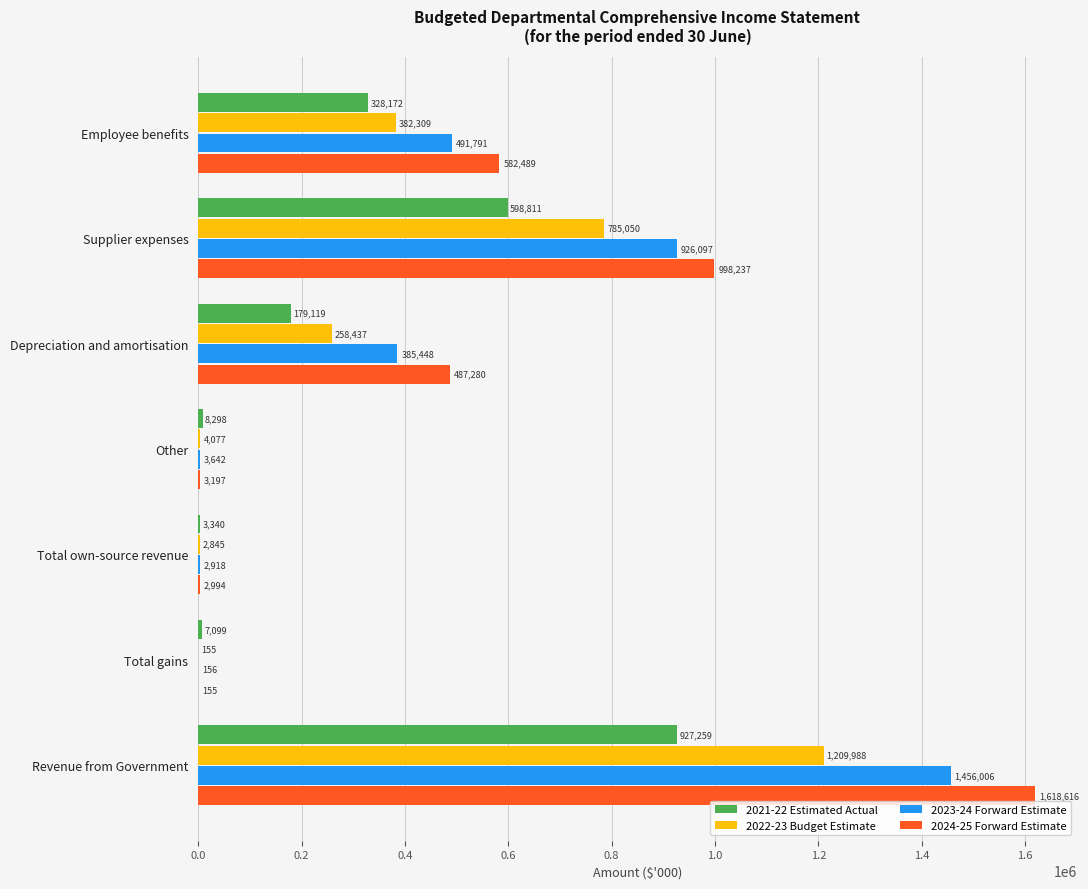

What is the average value of the 2022-23 Budget Estimate series?

377552